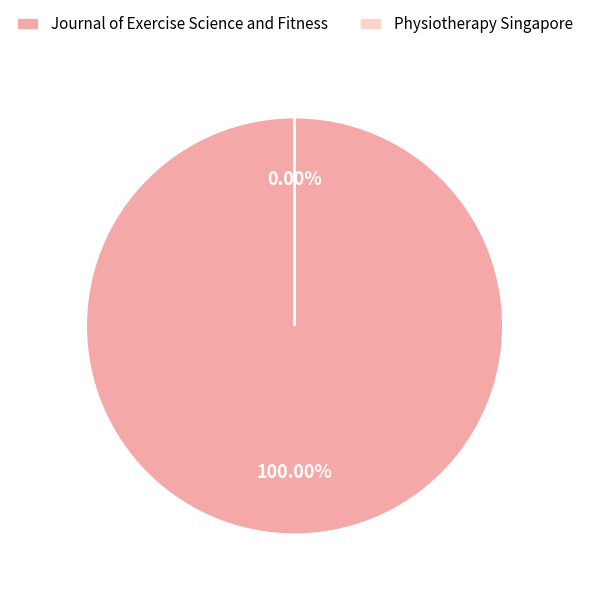

The Journal of Exercise Science and Fitness slice represents 100% of the pie. True or false?

True